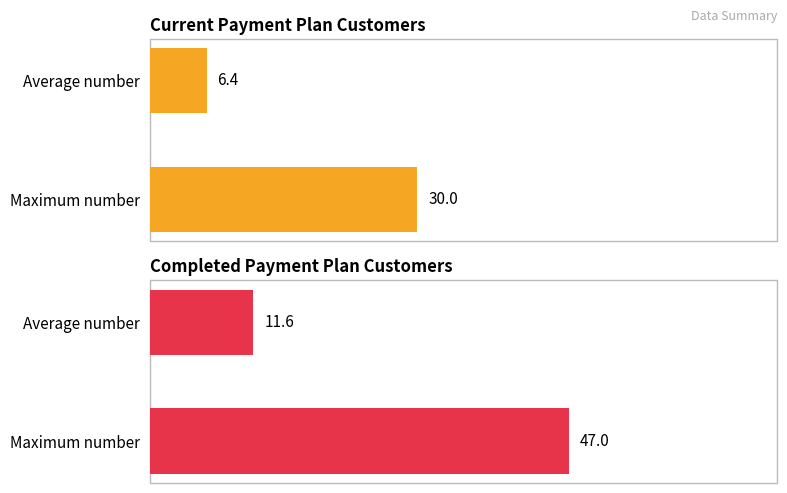

How many data points in Total Customers Current are less than 30?

1